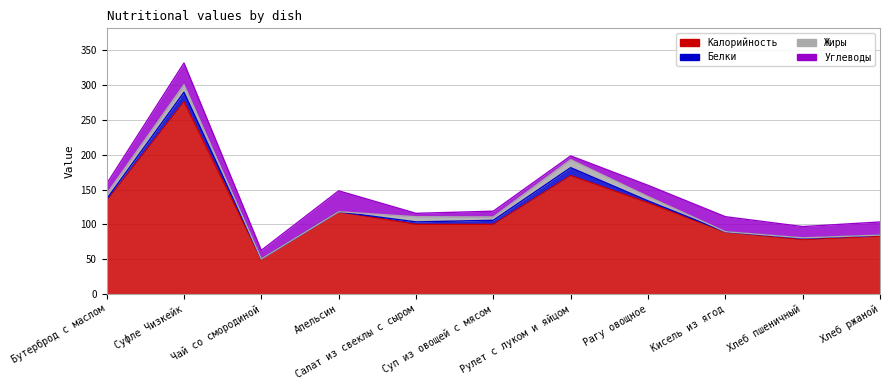

How many positive values does the Белки series have?

10